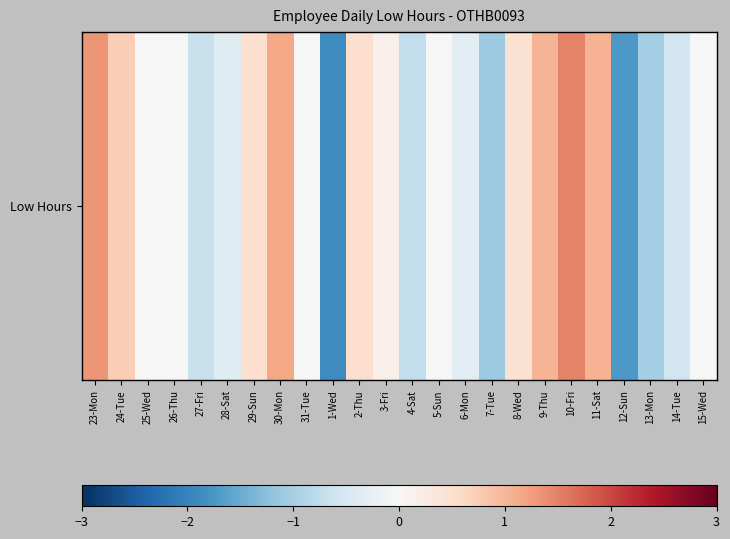

Reading left to right, list all the values displayed in this chart.

23-Mon=1.3	24-Tue=0.7	25-Wed=0.0	26-Thu=0.0	27-Fri=-0.7	28-Sat=-0.4	29-Sun=0.5	30-Mon=1.2	31-Tue=0.0	1-Wed=-1.9	2-Thu=0.5	3-Fri=0.2	4-Sat=-0.7	5-Sun=0.0	6-Mon=-0.3	7-Tue=-1.1	8-Wed=0.5	9-Thu=1.0	10-Fri=1.5	11-Sat=1.0	12-Sun=-1.7	13-Mon=-1.0	14-Tue=-0.6	15-Wed=0.0